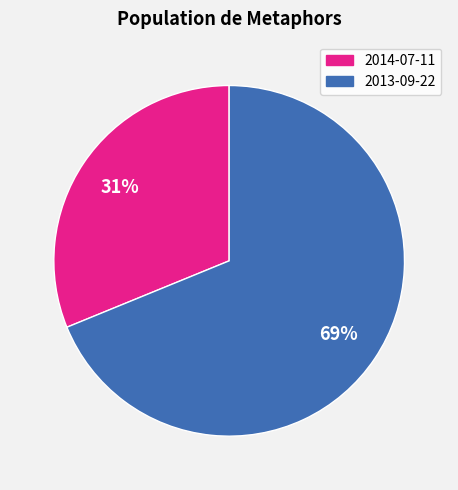

Which has a higher value, 2014-07-11 or 2013-09-22?

2013-09-22